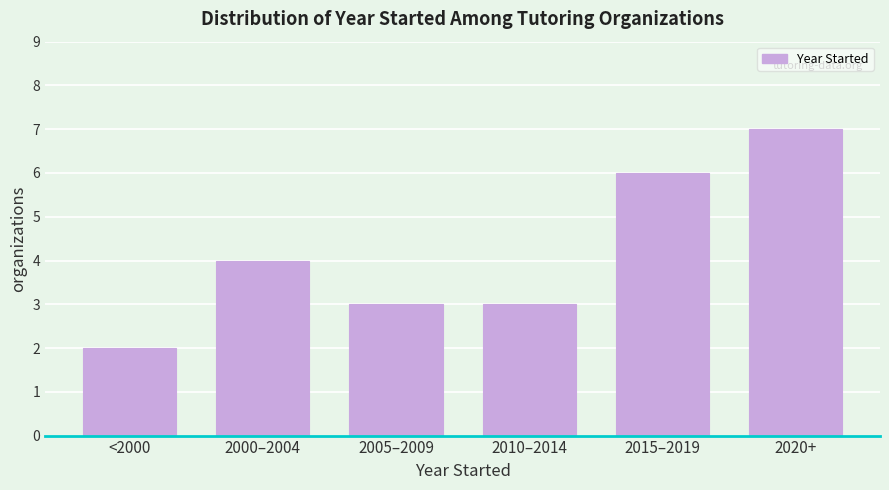

Reading left to right, extract all data points from this chart.

2	4	3	3	6	7